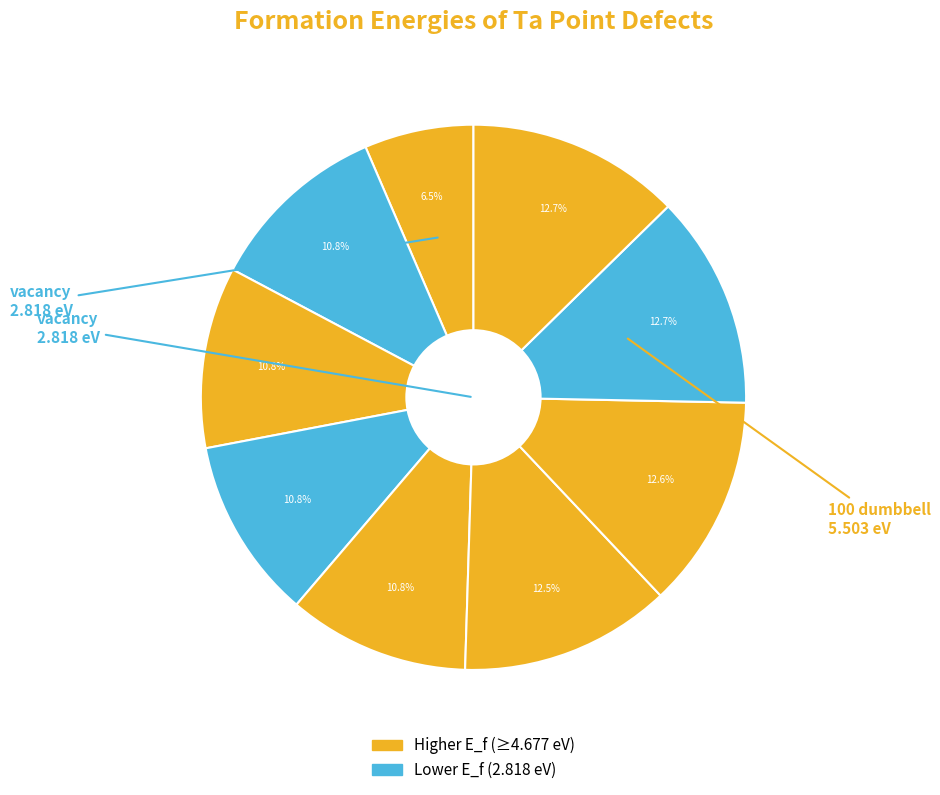

What is the smallest slice in the pie chart?

vacancy